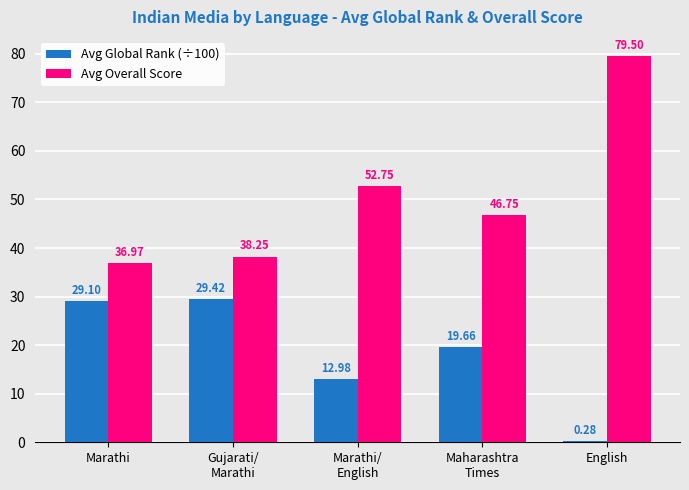

Which series has the largest range (max minus min)?

Avg Overall Score